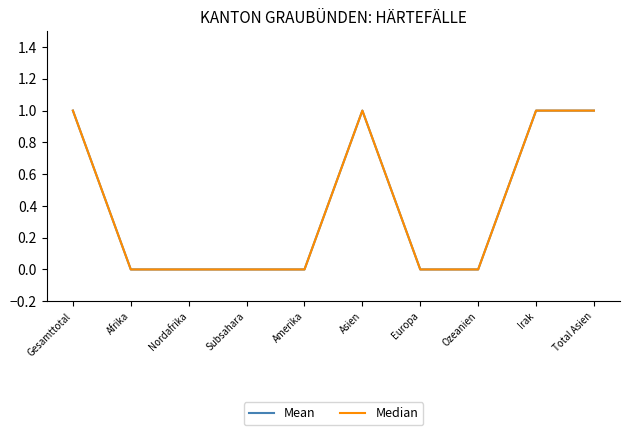

Does the chart display data point markers on the line(s)?

No